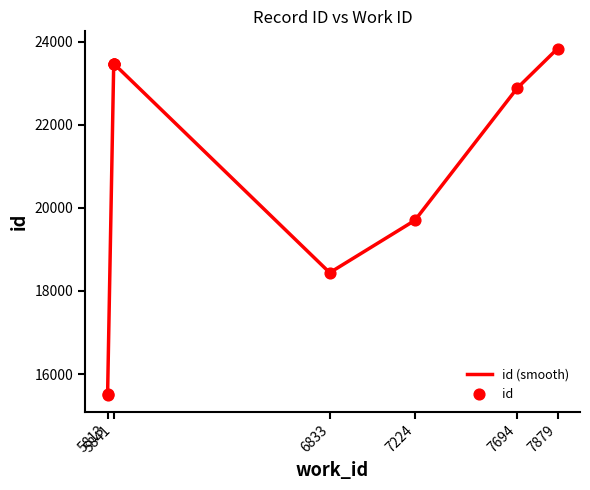

What is the change in value from 5813 to 7224?

+4169